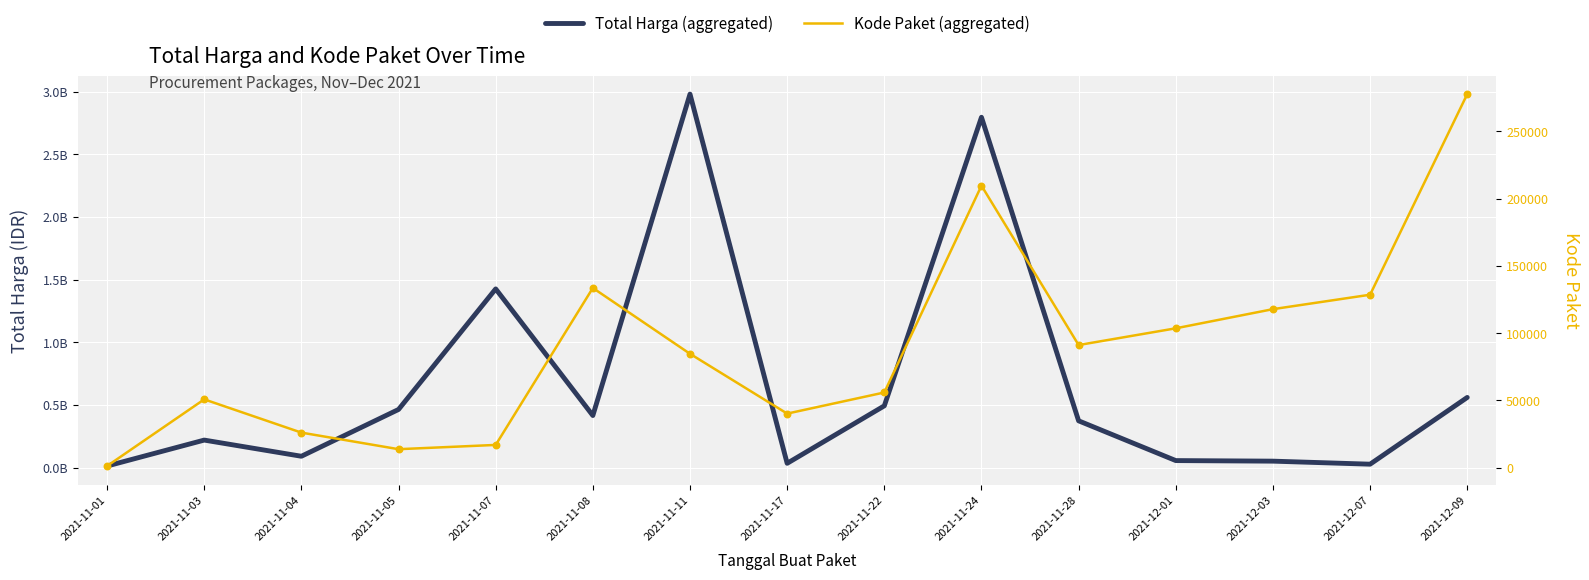

Which series has the largest total across all categories?

Total Harga (aggregated)